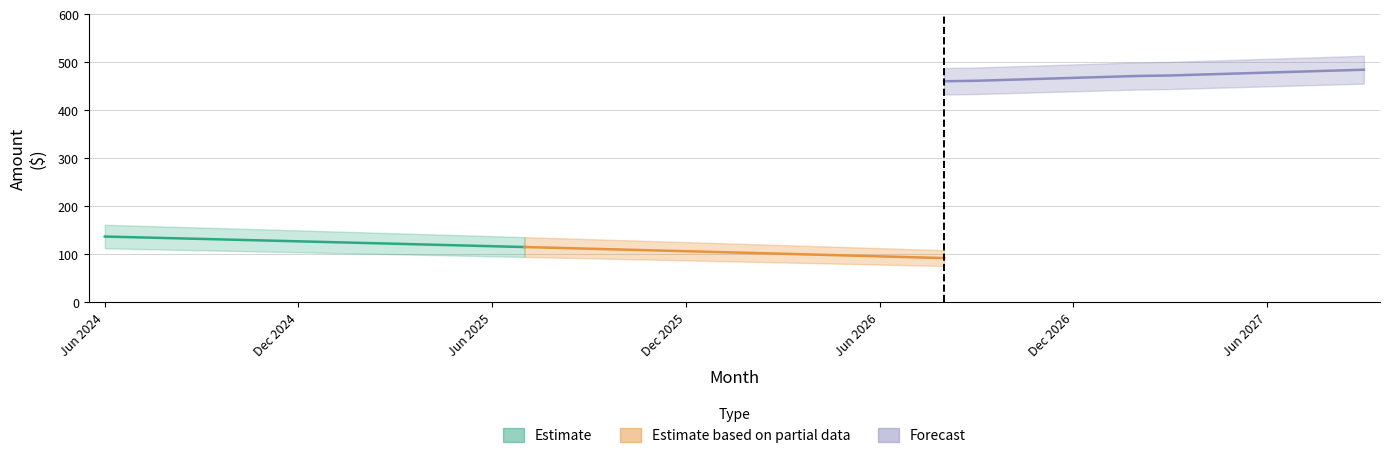

True or false: Principal (Forecast) and Interest (Partial) cross at least once.

False